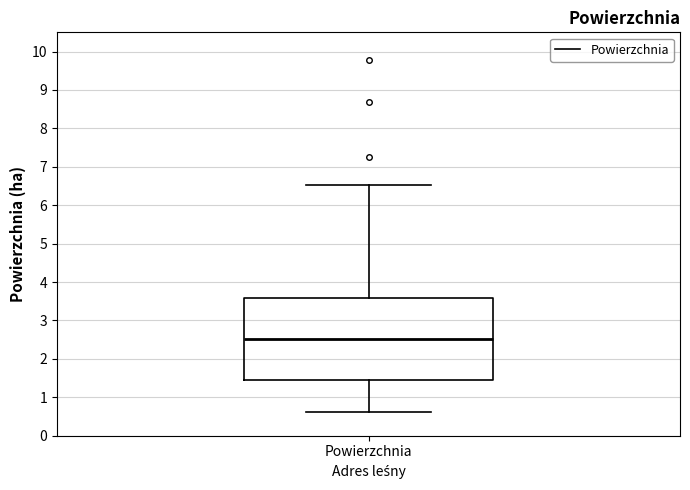

Where does the lower whisker of the box for Powierzchnia end on the y-axis? The values are not printed on the chart, so give them approximately, as read against the axis.

0.6